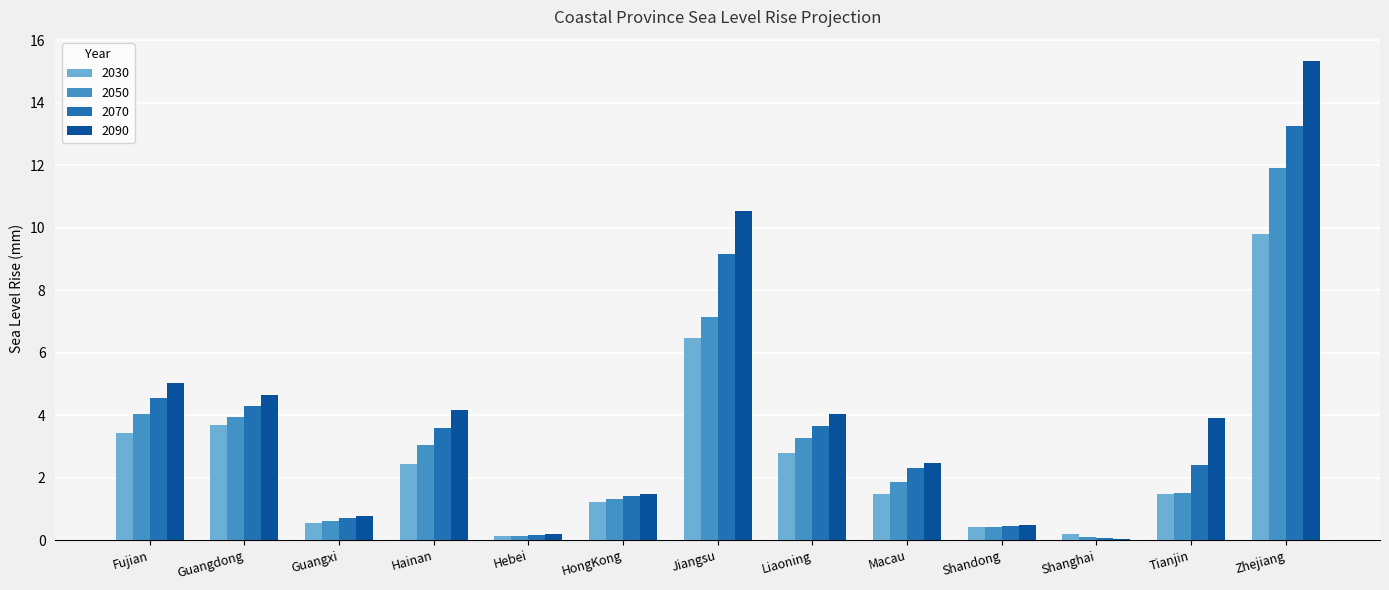

How many data points in 2090 are above 3?

7